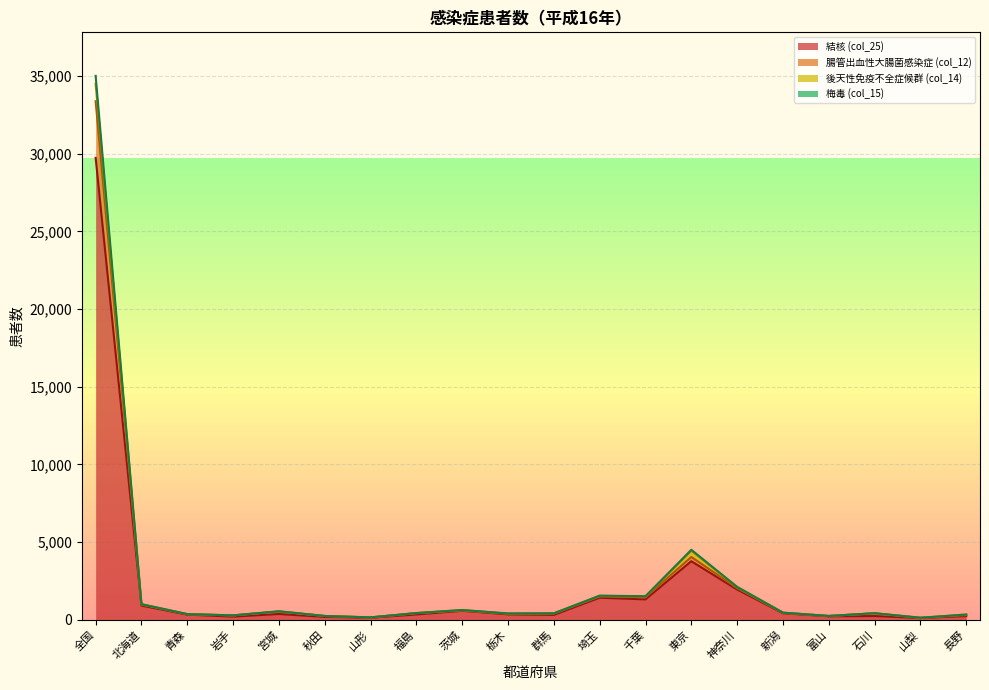

True or false: 腸管出血性大腸菌感染症 (col_12) and 結核 (col_25) cross at least once.

False